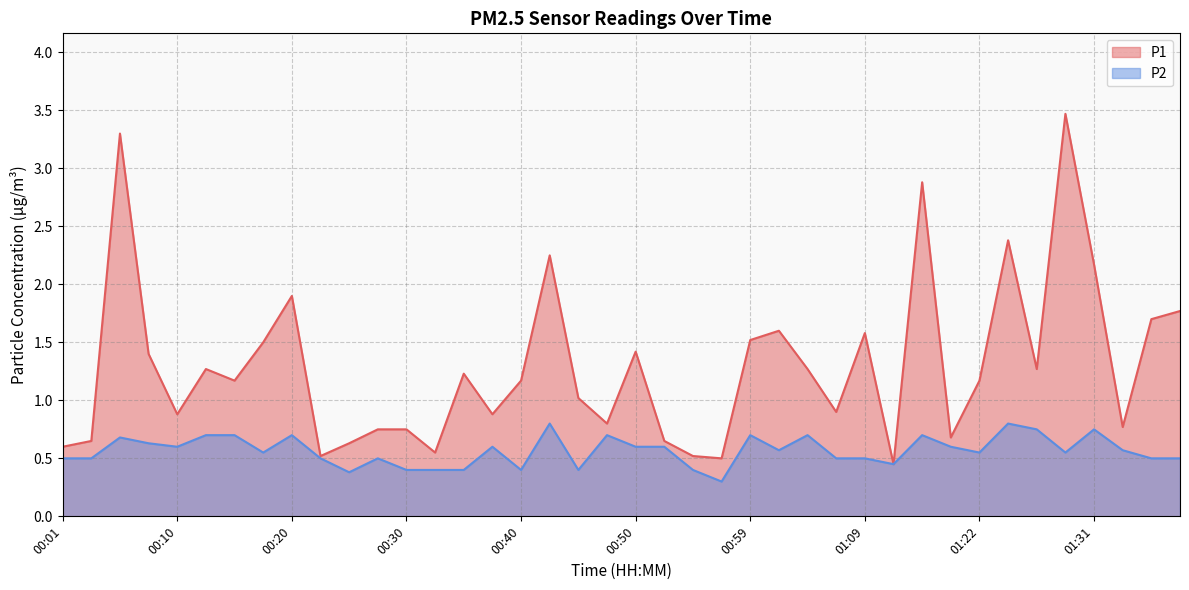

At which label is P2 closest to 0?

00:57